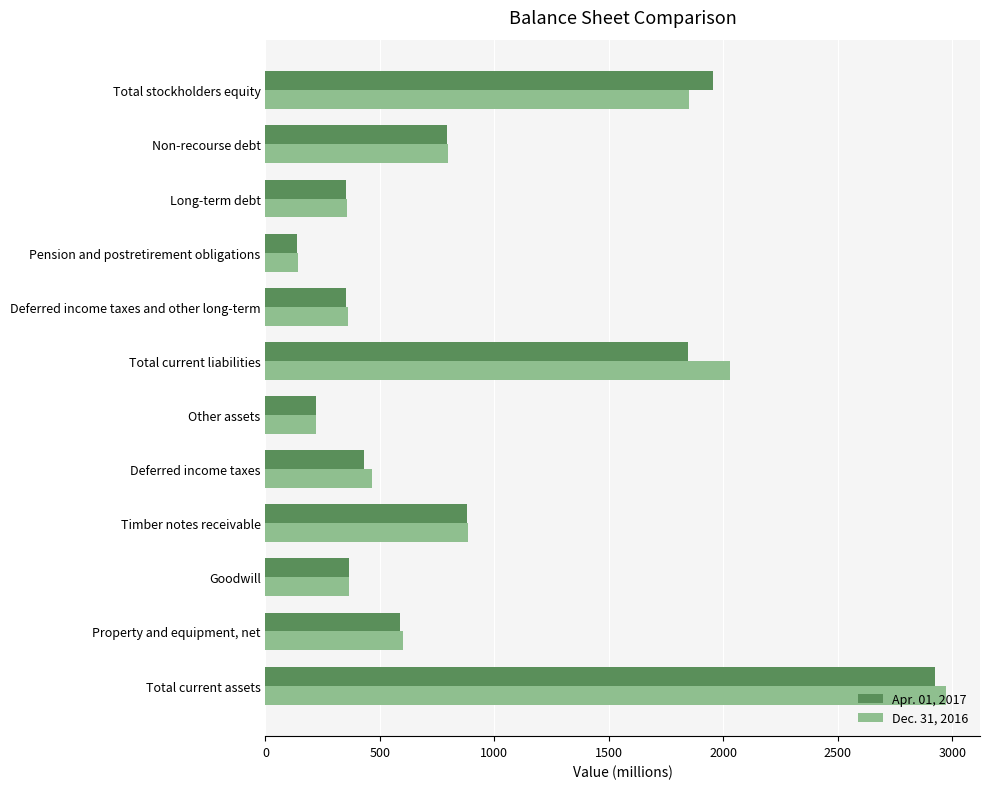

At how many categories does at least one series exceed 716?

5